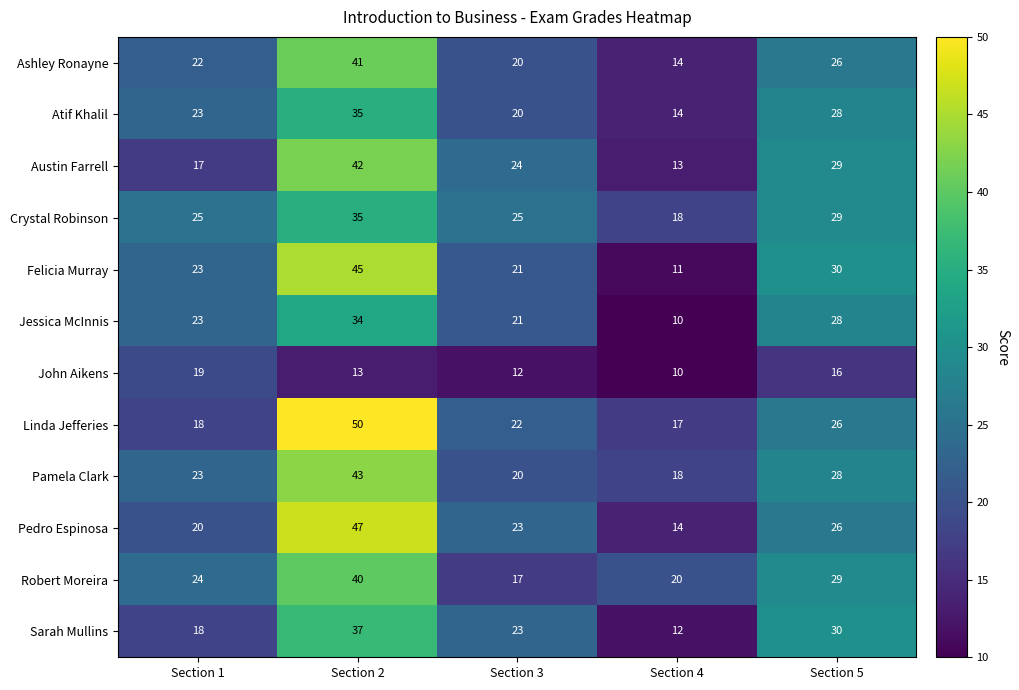

What is the approximate value of Robert Moreira at Section 3, to the nearest 5?

15